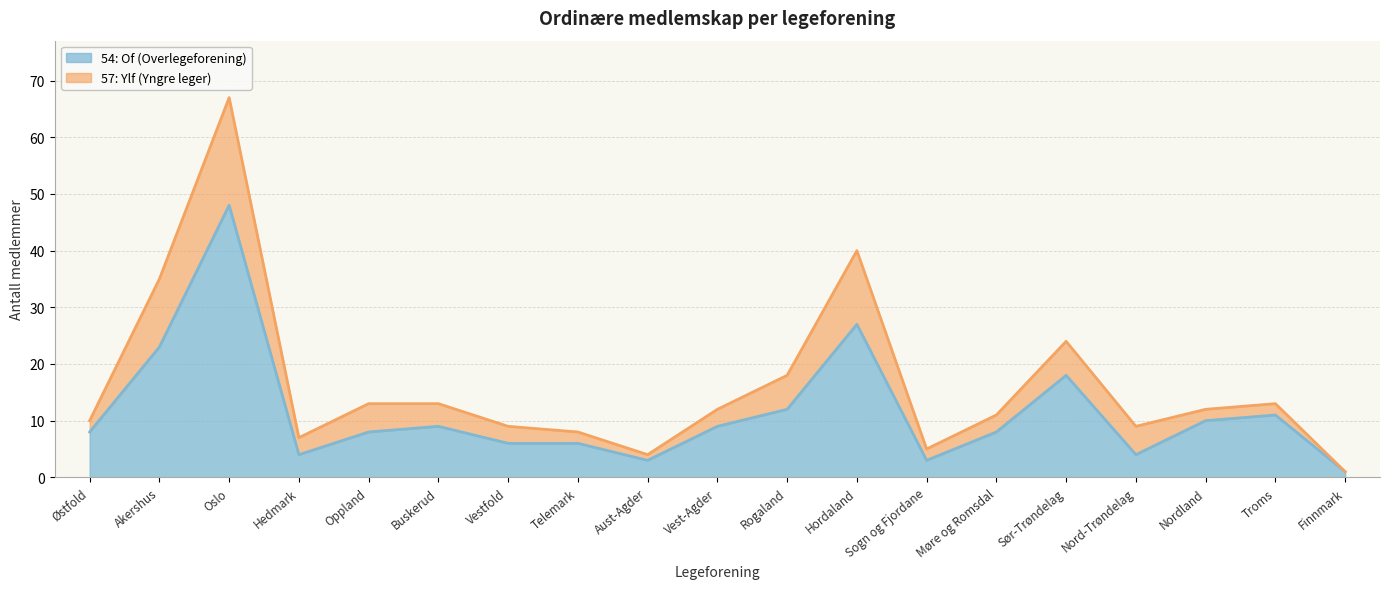

What is the difference between the values at Vest-Agder and Troms?

2